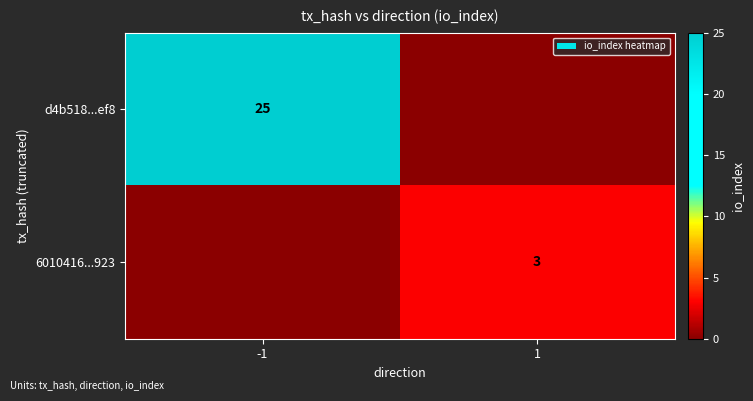

The value of d4b518...ef8 at -1 is 44. True or false?

False